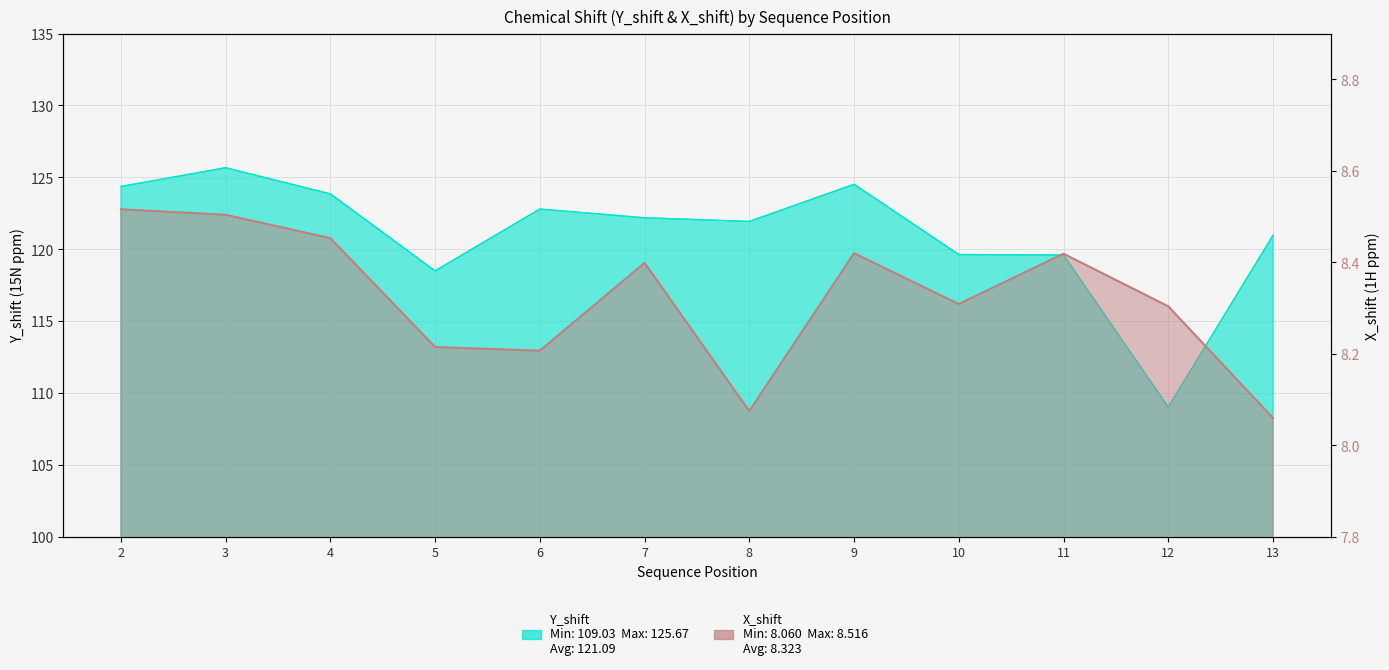

Reading left to right, transcribe all the data shown in this chart.

Y_shift: 124.4	125.7	123.9	118.5	122.8	122.2	121.9	124.5	119.6	119.6	109.0	121.0
X_shift: 8.5	8.5	8.5	8.2	8.2	8.4	8.1	8.4	8.3	8.4	8.3	8.1